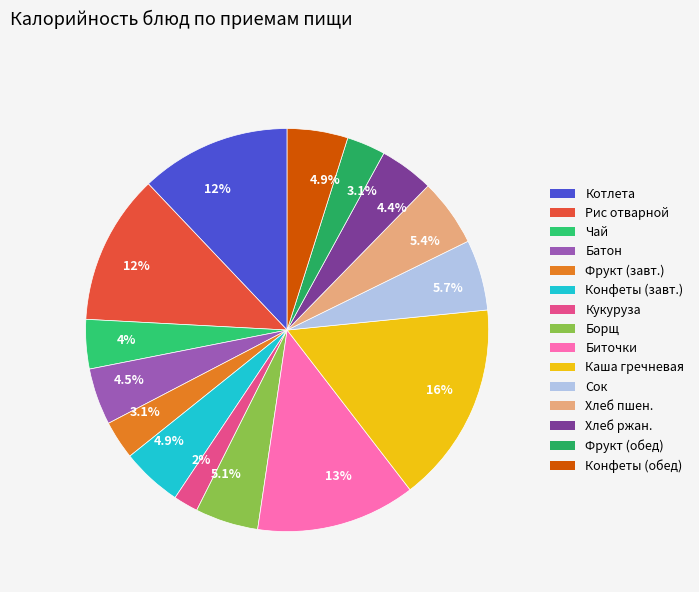

Does any single category account for the majority?

No